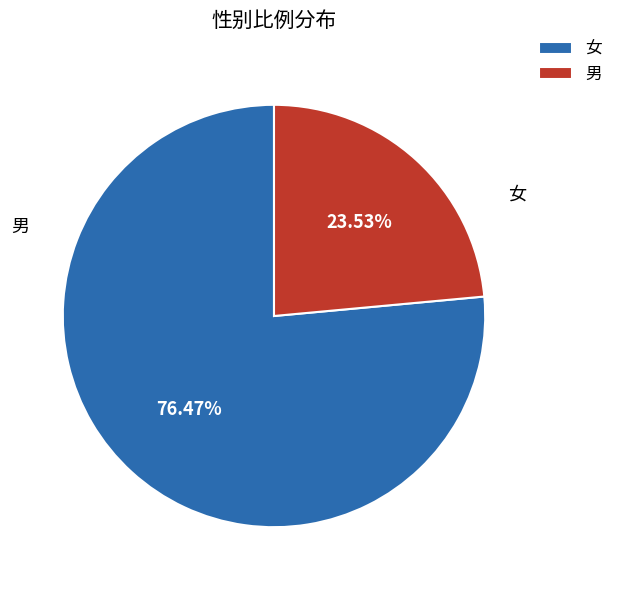

What is the change in value from 女 to 男?

-9